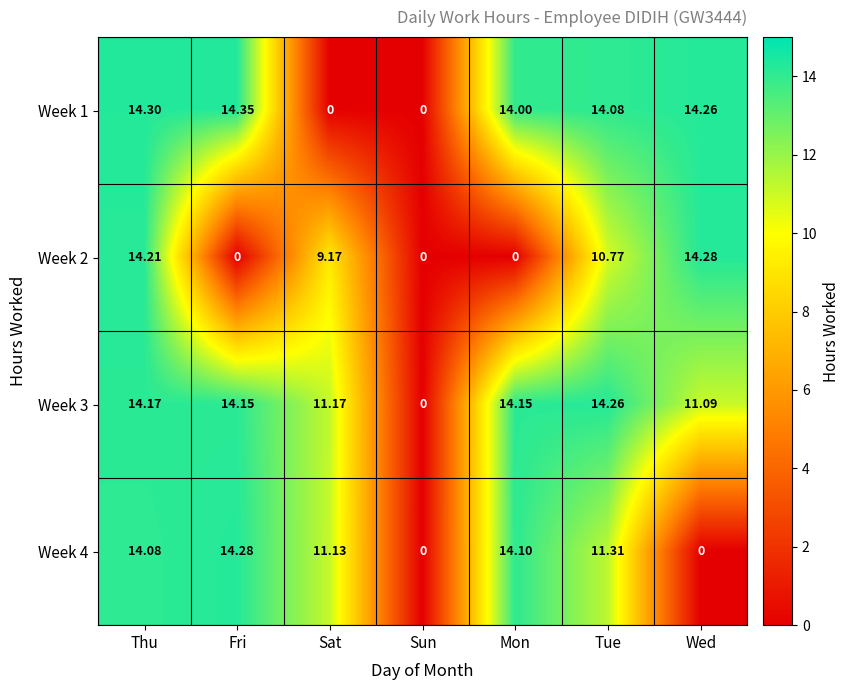

Is the value of Week 2 at Thu greater than the value of Week 1 at Thu?

No